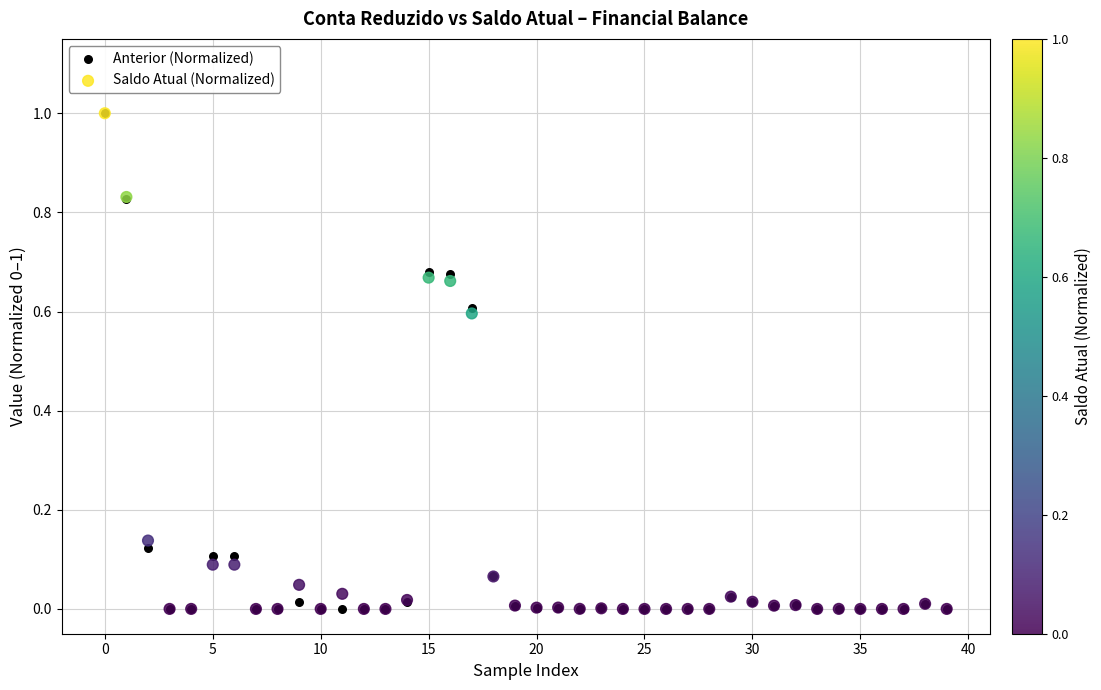

What are all the series names shown in the legend?

Anterior (Normalized), Saldo Atual (Normalized)